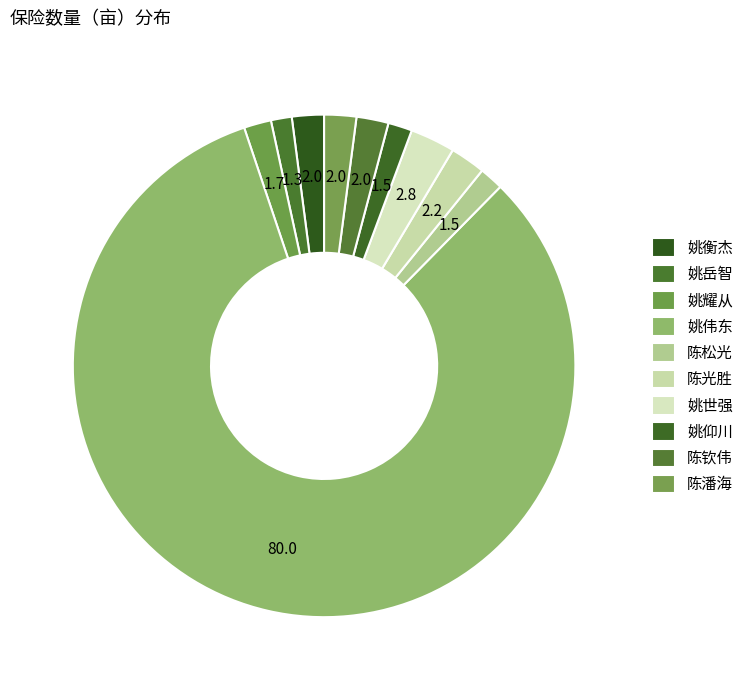

Which category has the smallest portion of the pie?

姚岳智